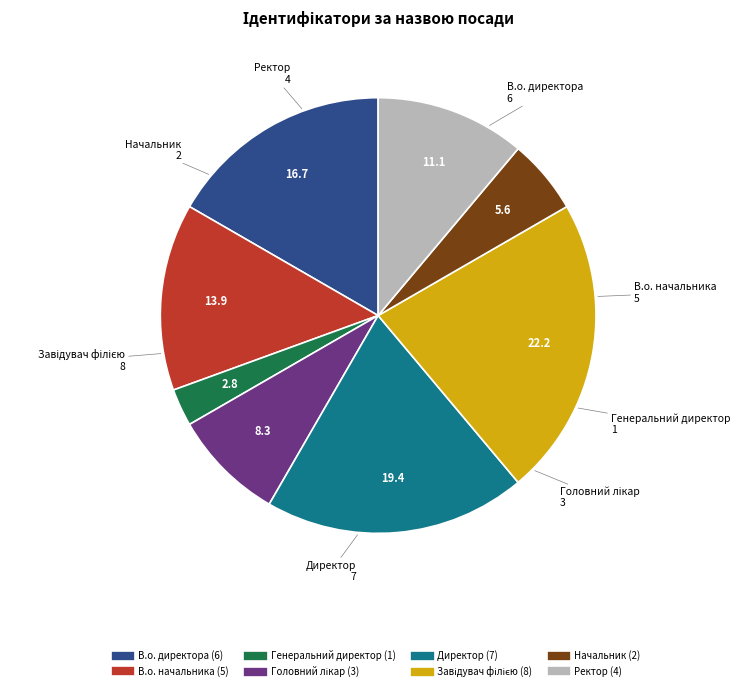

Do Директор and Начальник together represent more than half of the pie?

No